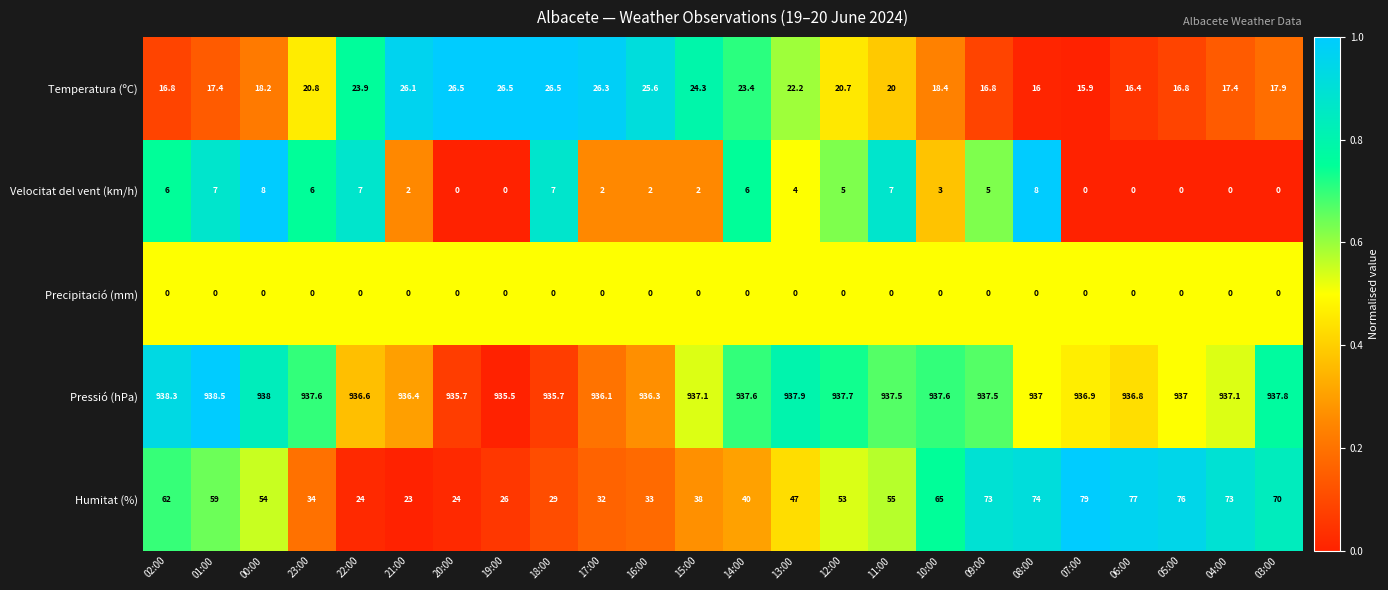

Between 01:00 and 07:00, which series saw the biggest shift?

Humitat (%)